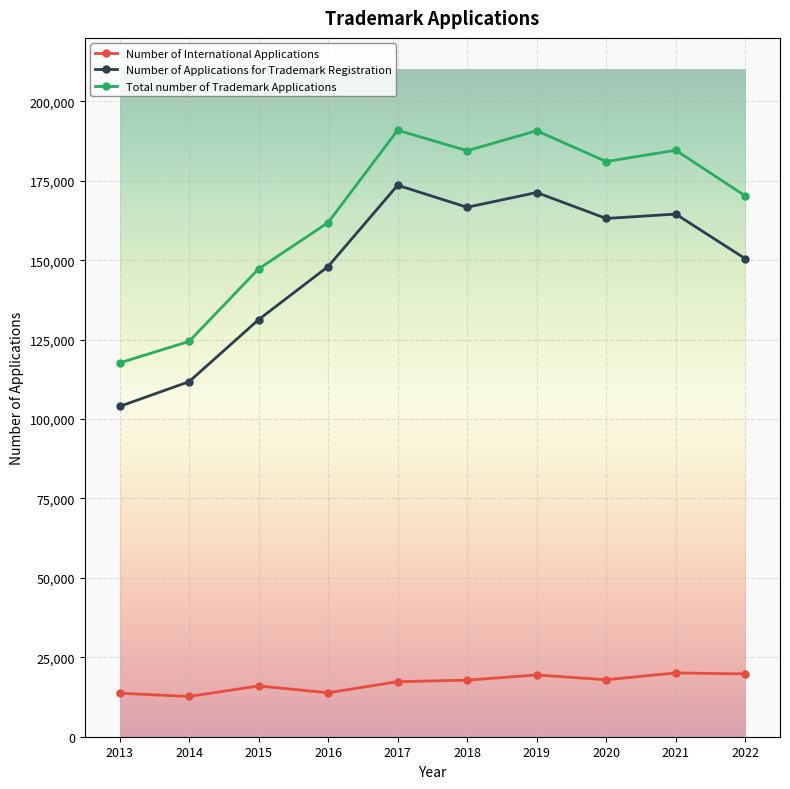

How many distinct data groups are displayed?

3